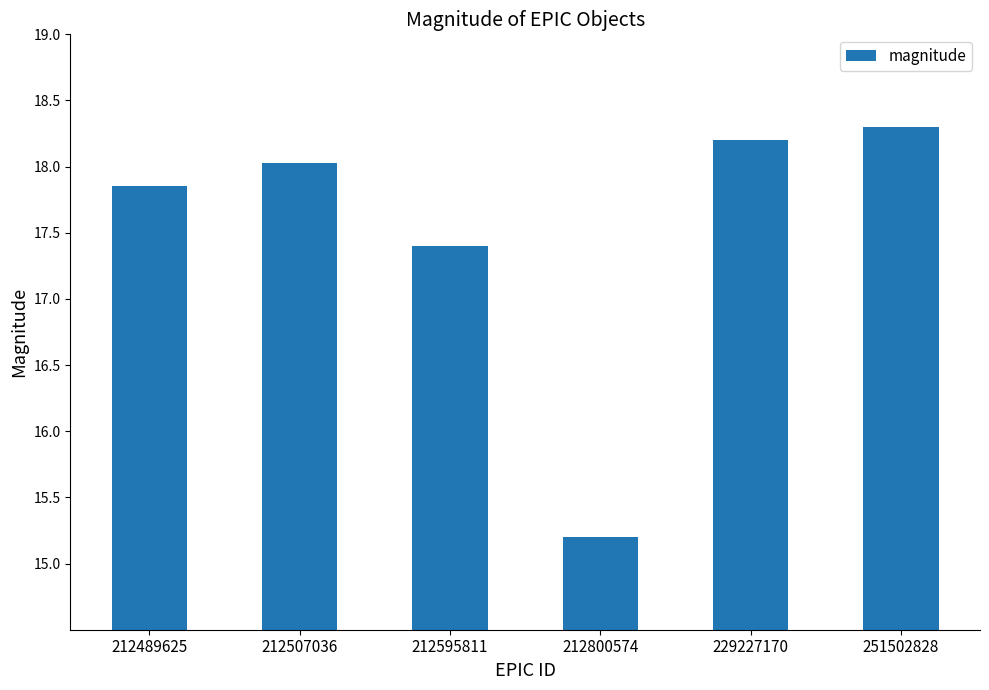

What is the greatest value displayed?

18.3